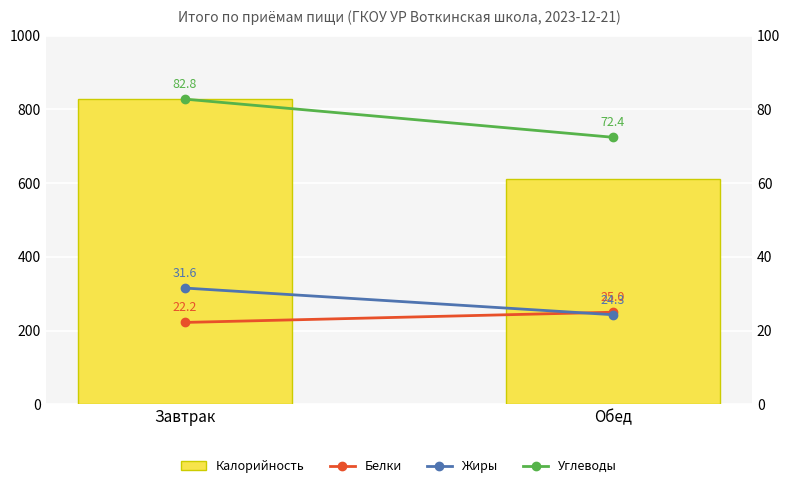

What are all the series names shown in the legend?

Калорийность, Белки, Жиры, Углеводы